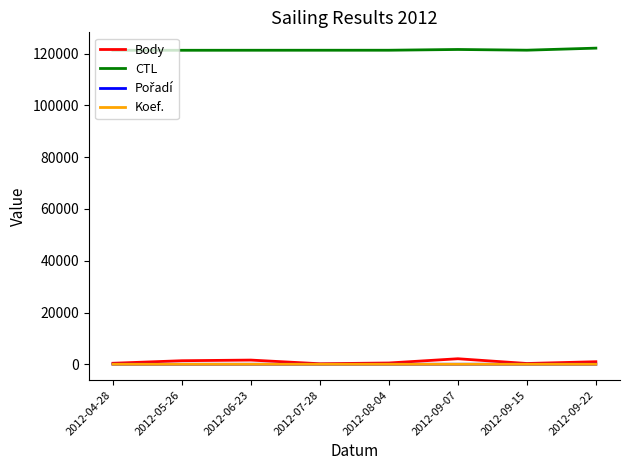

True or false: Koef. and CTL intersect in this chart.

False